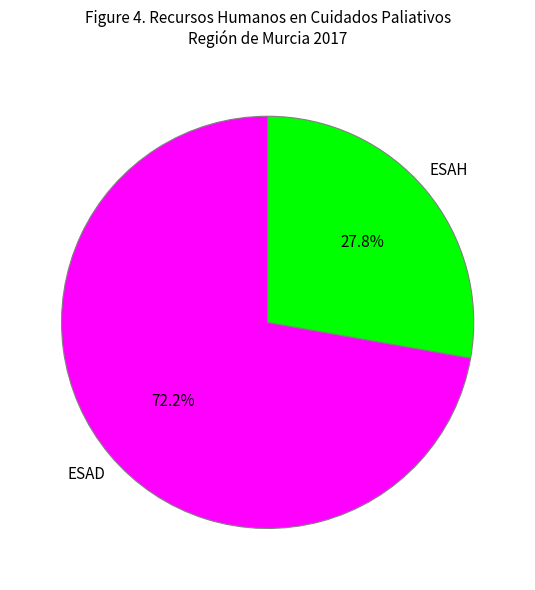

To the nearest percent, what is the difference between the largest and smallest slice percentages?

44%